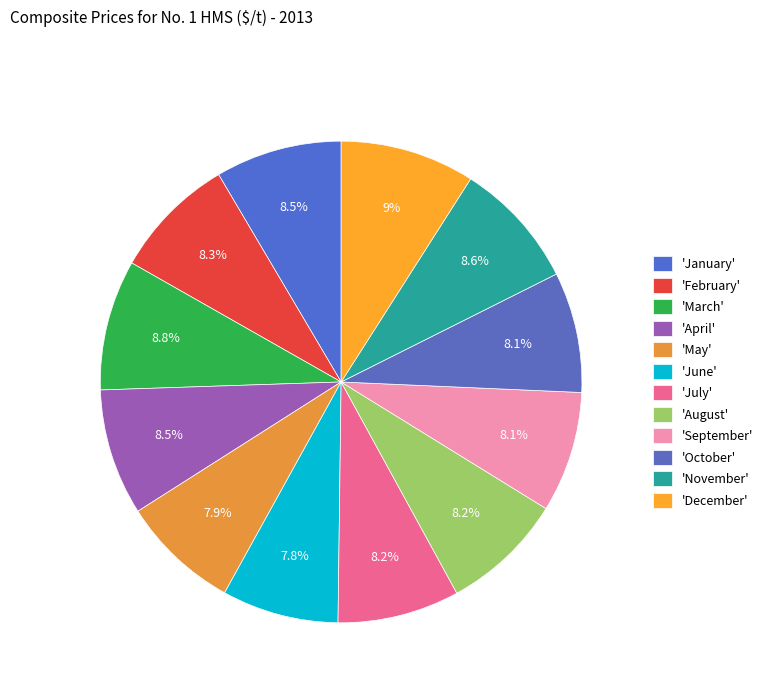

Is there a majority slice in this chart?

No